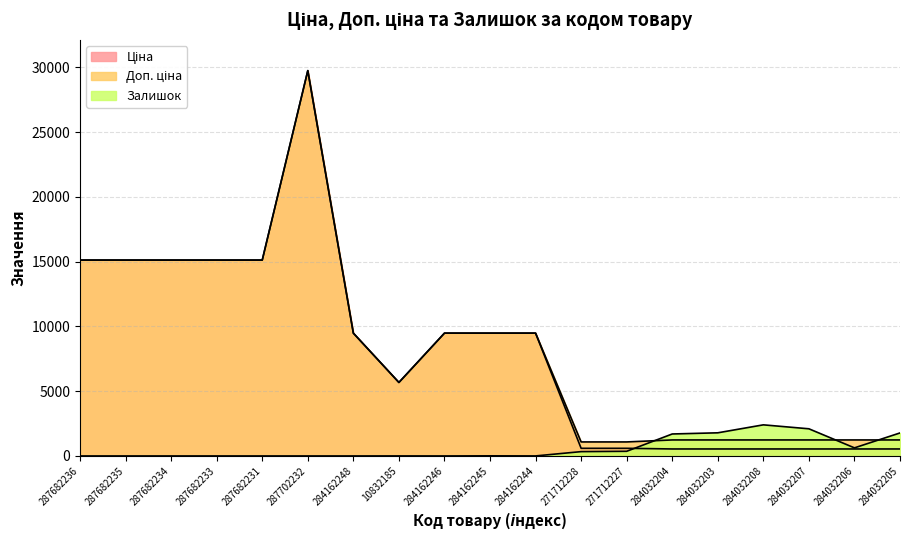

What is the spread (max minus min) of values at 284032206?

696.4